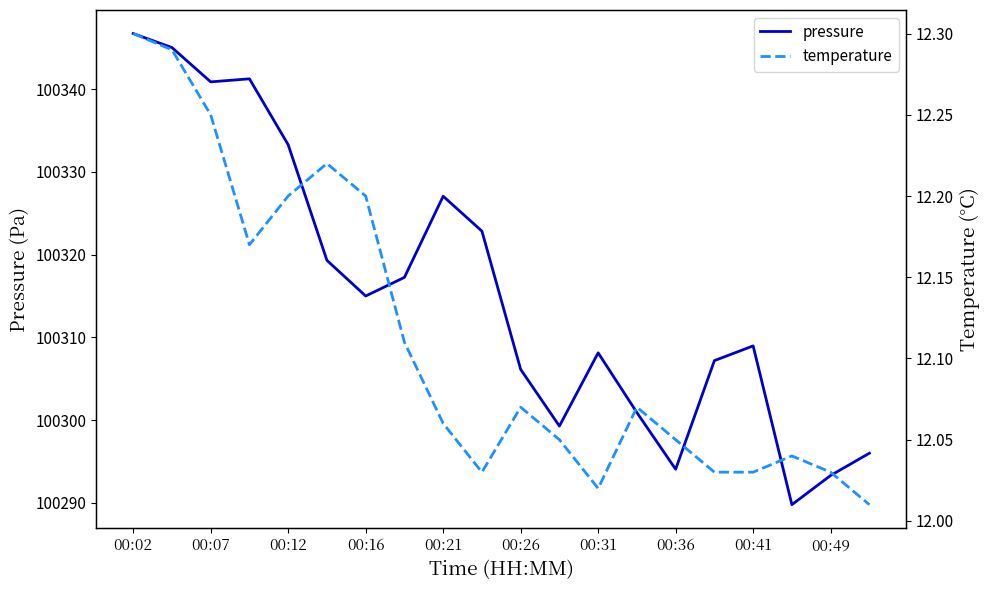

Is it true that temperature equals 12.1 at 13?

True